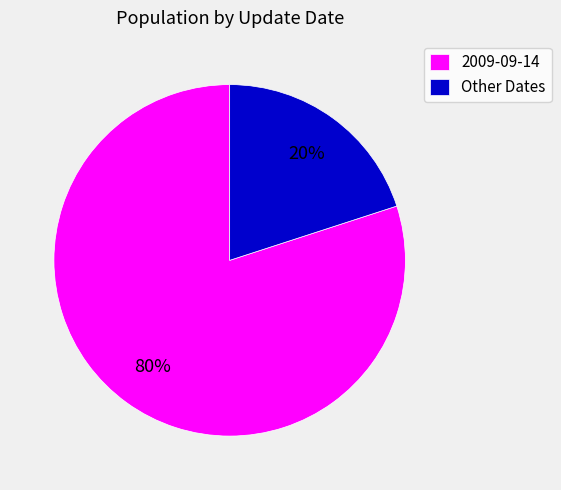

To the nearest percent, what is the average slice percentage?

50%